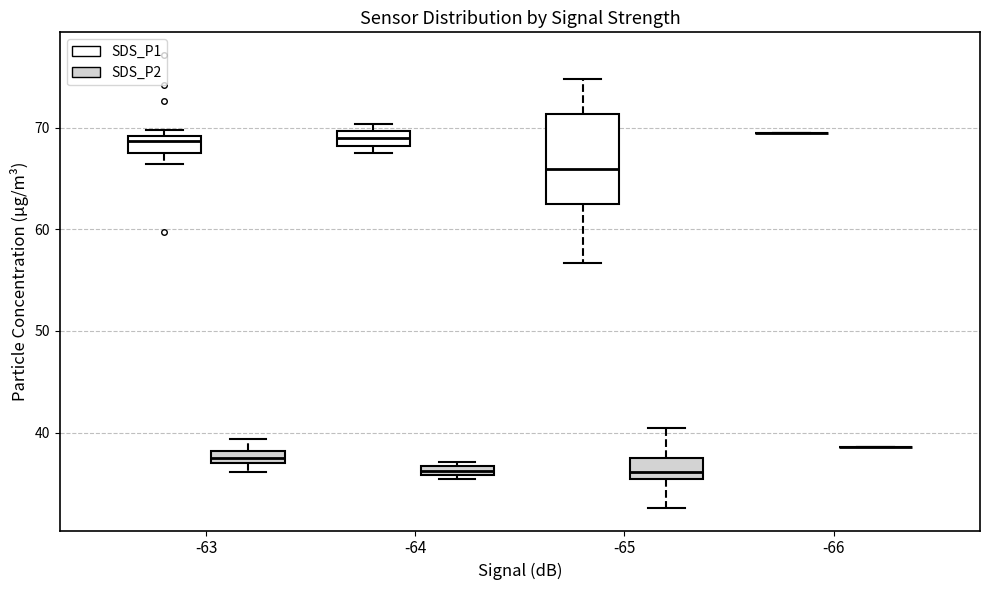

Which box is the tallest, from its lower edge to its upper edge?

-65 (SDS_P1)